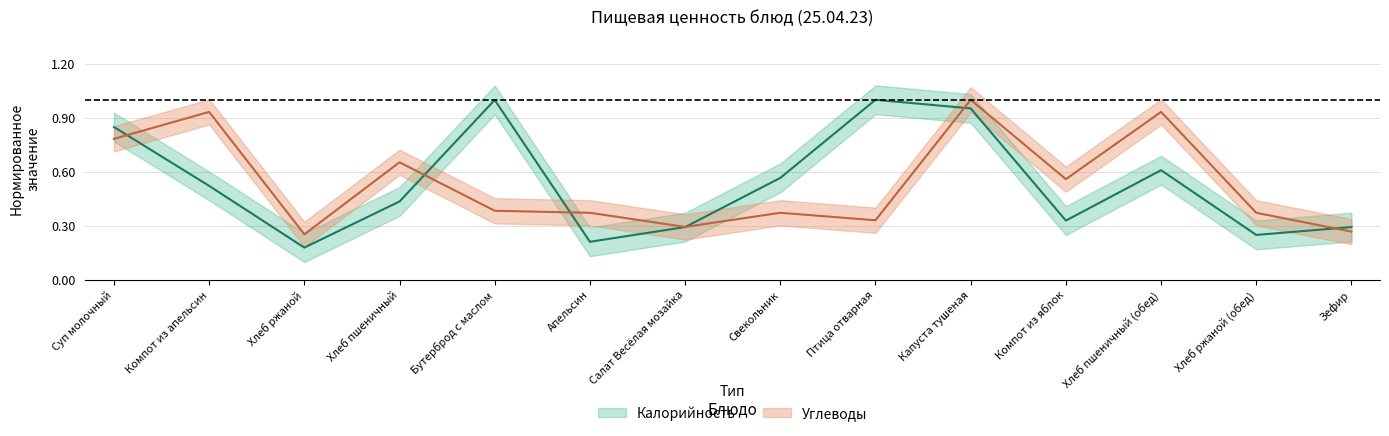

What are all the series names shown in the legend?

Калорийность, Углеводы